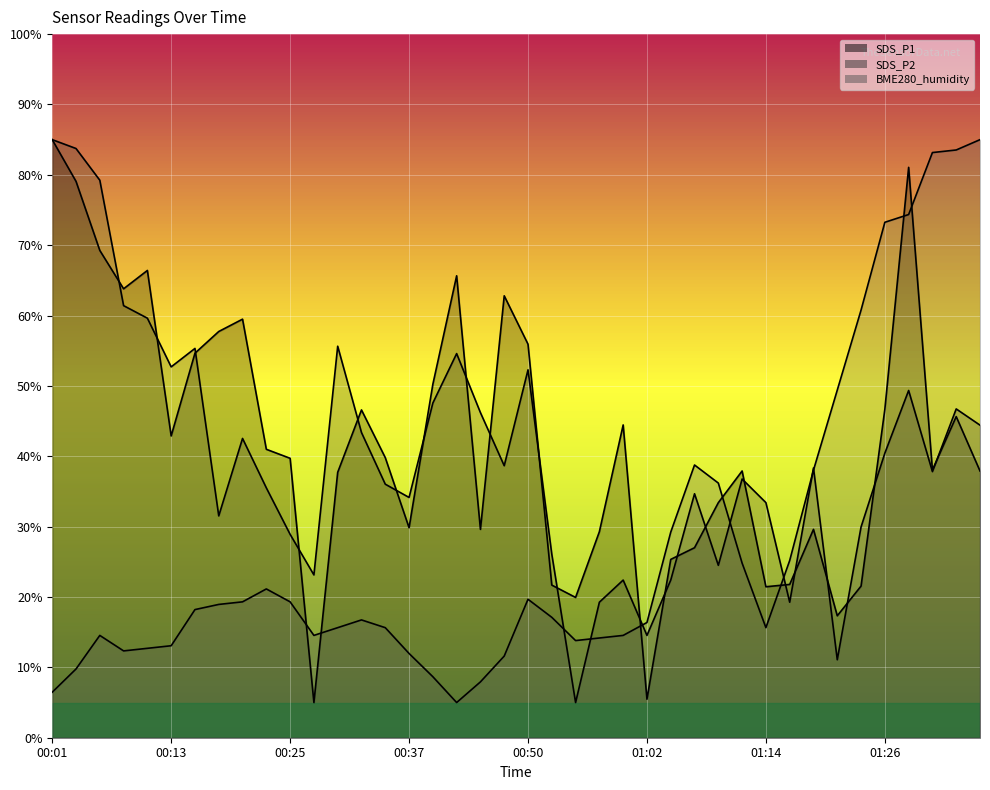

List the labels in order of SDS_P1 value, largest first.

00:01, 01:29, 00:03, 00:05, 00:10, 00:42, 00:08, 00:47, 00:20, 00:18, 00:50, 00:15, 00:40, 01:26, 00:33, 01:34, 00:59, 00:13, 00:23, 00:35, 00:25, 01:31, 01:12, 01:36, 00:30, 01:09, 00:37, 00:45, 01:19, 00:57, 01:07, 01:04, 01:17, 00:52, 01:24, 01:14, 00:55, 01:22, 01:02, 00:28